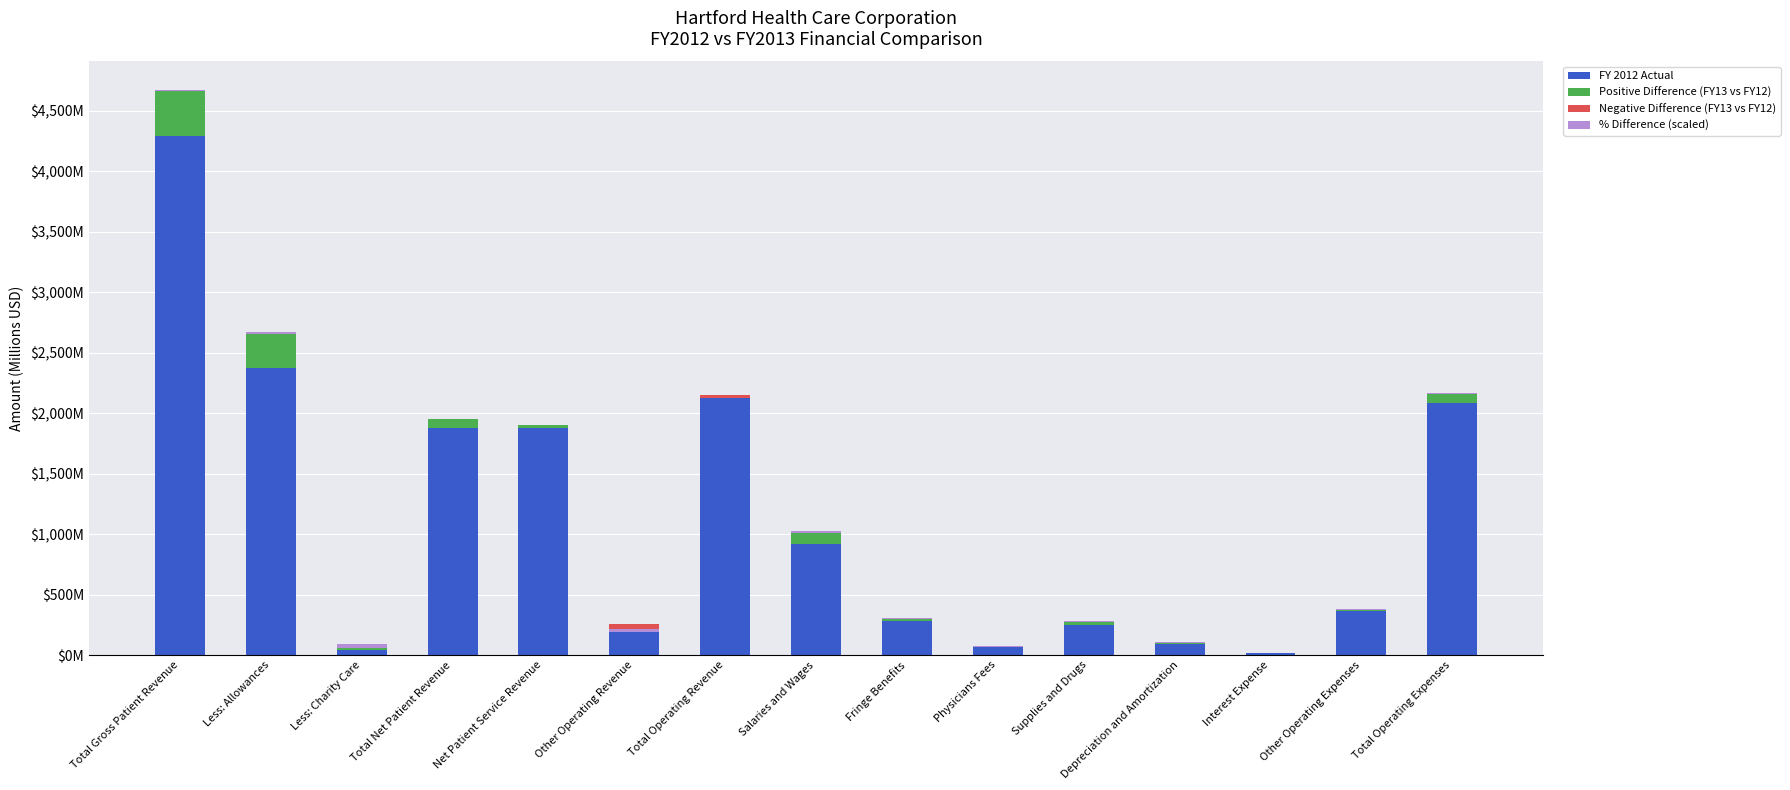

Read the Positive Difference (FY13 vs FY12) value at Net Patient Service Revenue.

24.4